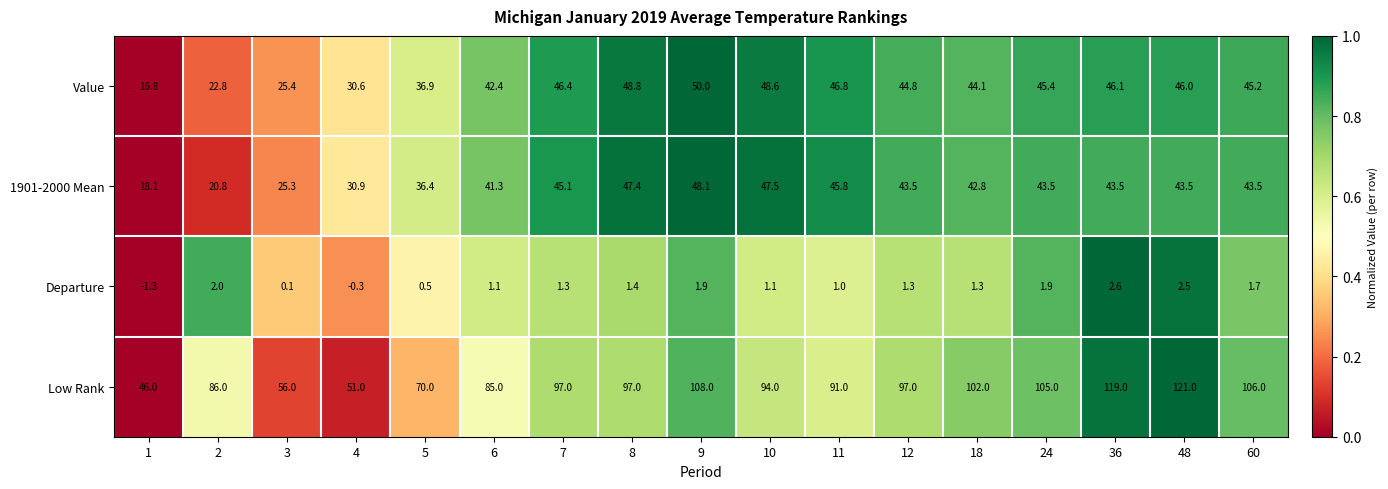

How many distinct data groups are displayed?

4